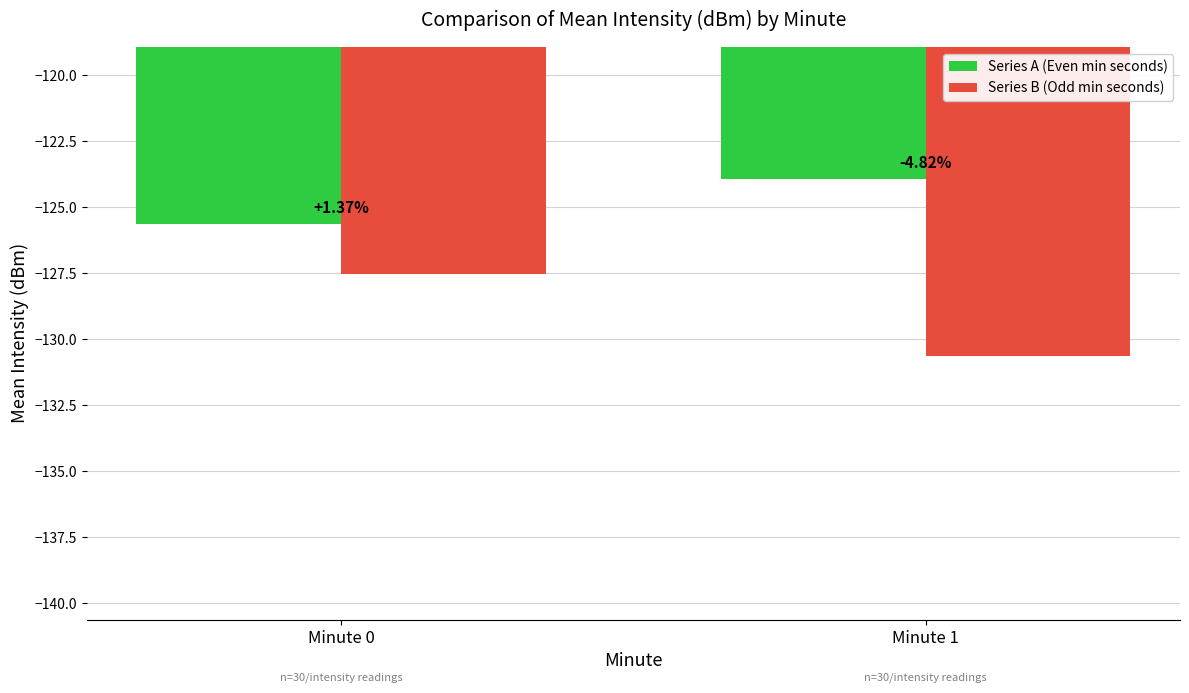

What is the maximum value shown in the chart?

-123.9